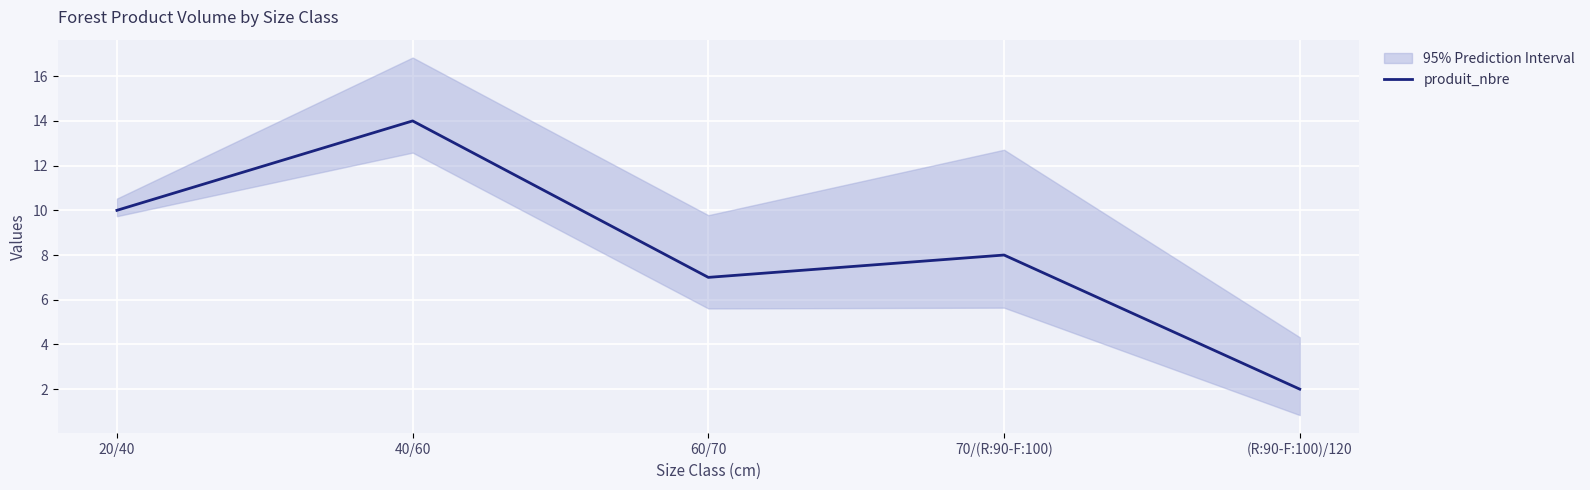

How many lines are shown in the chart?

1